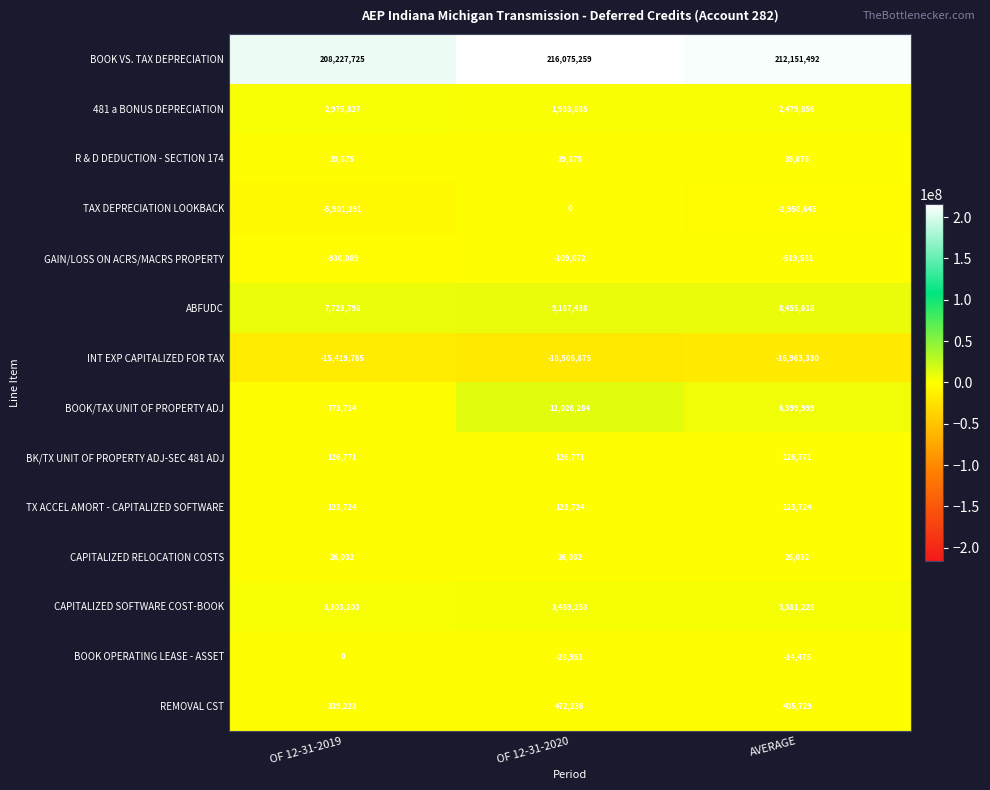

What is the difference between the INT EXP CAPITALIZED FOR TAX values at OF 12-31-2020 and OF 12-31-2019?

3087090